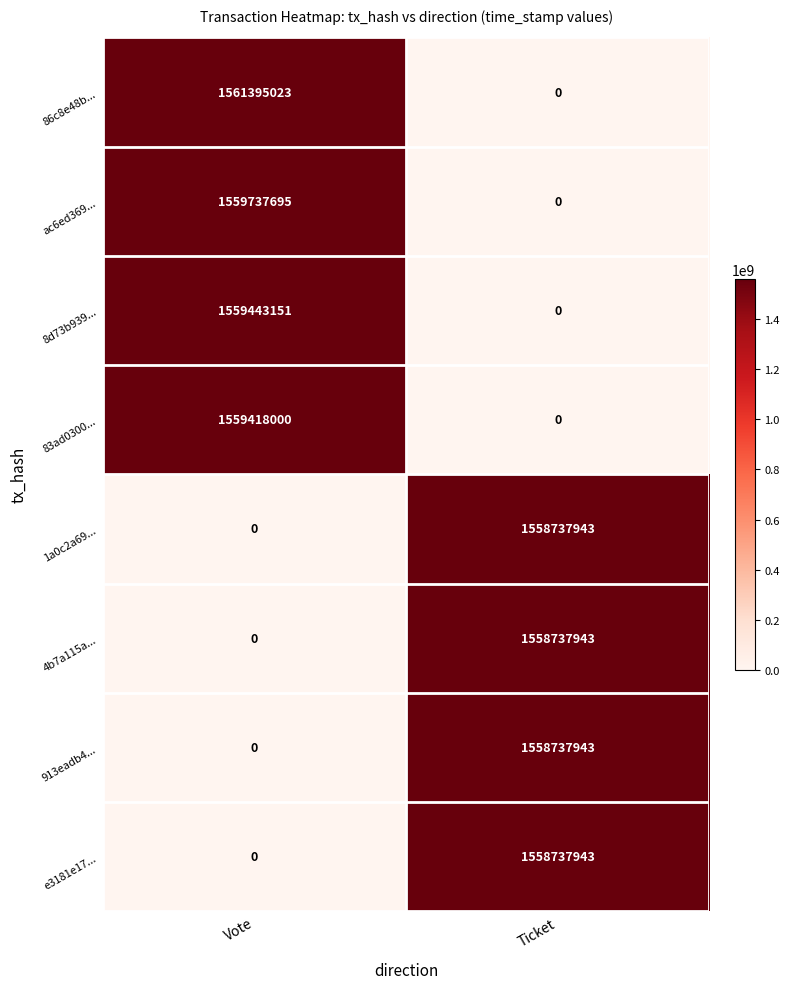

What is the average value of the 913eadb4... series?

779368972